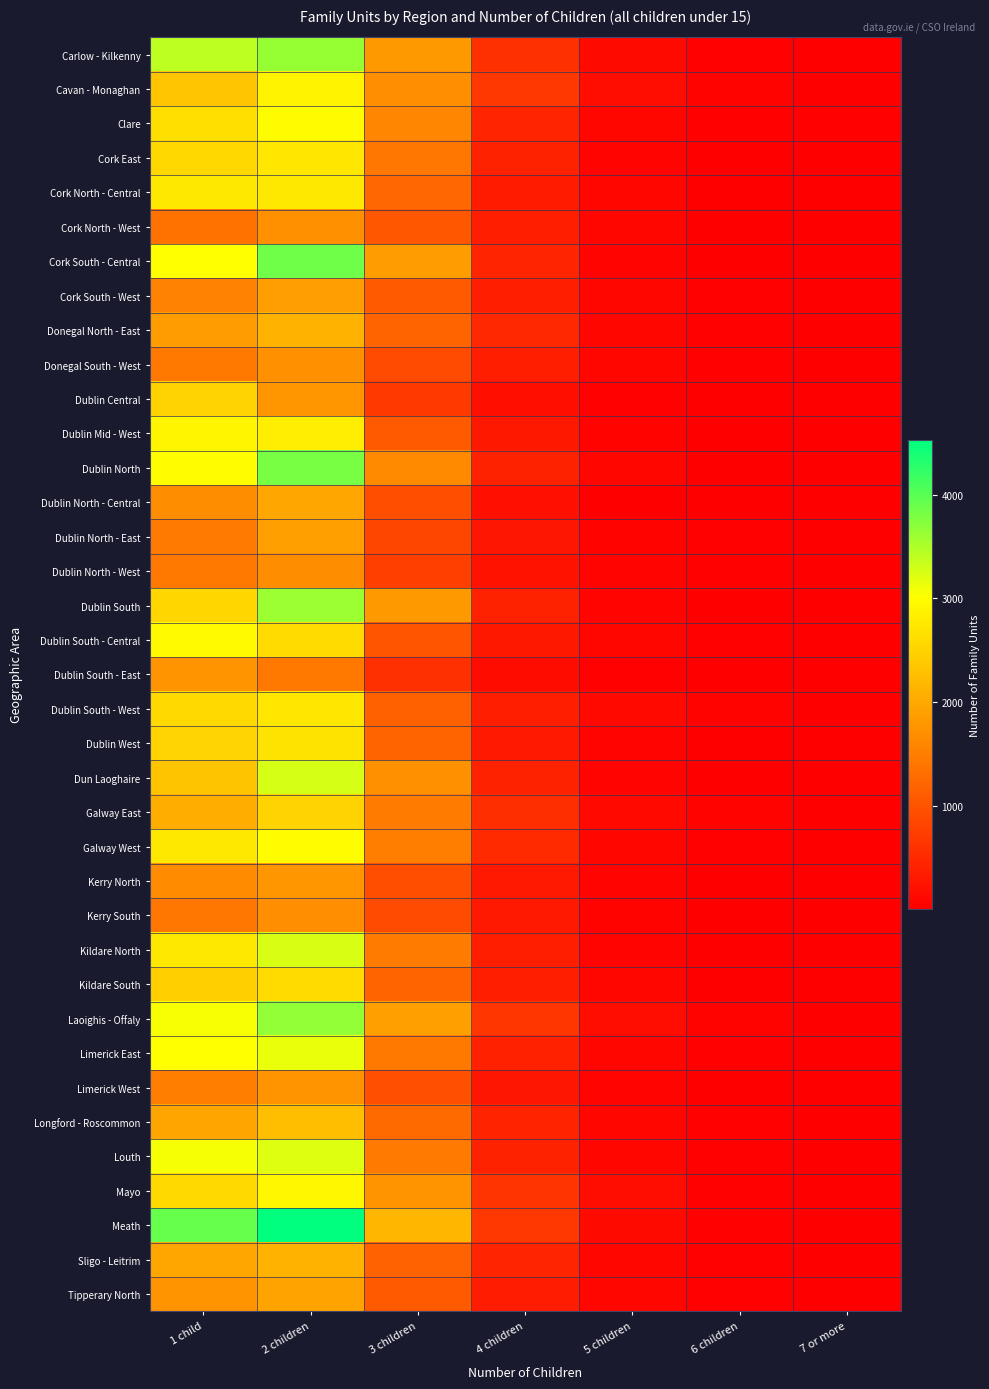

Which series has the widest spread of values?

Meath